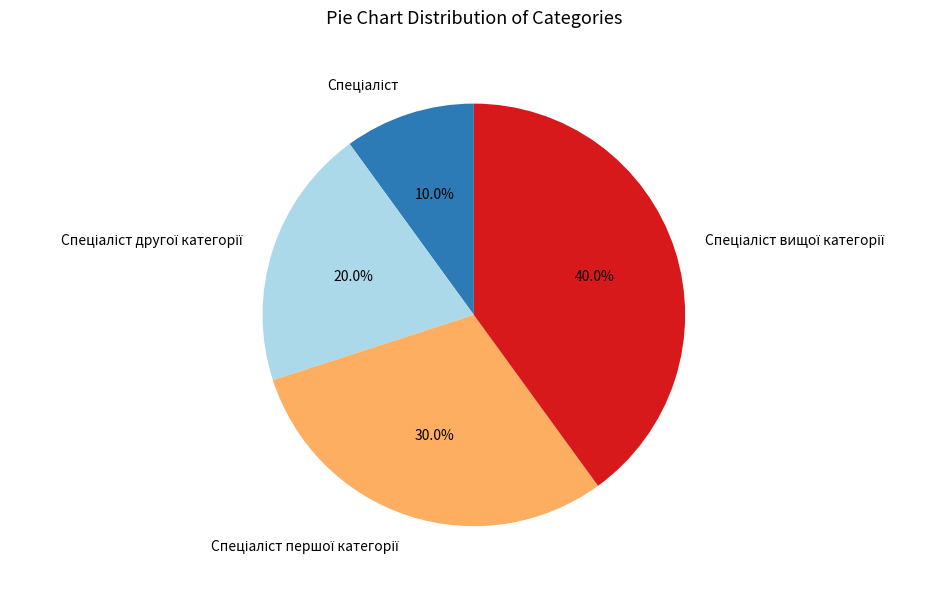

Is there any slice that represents more than half of the pie?

No